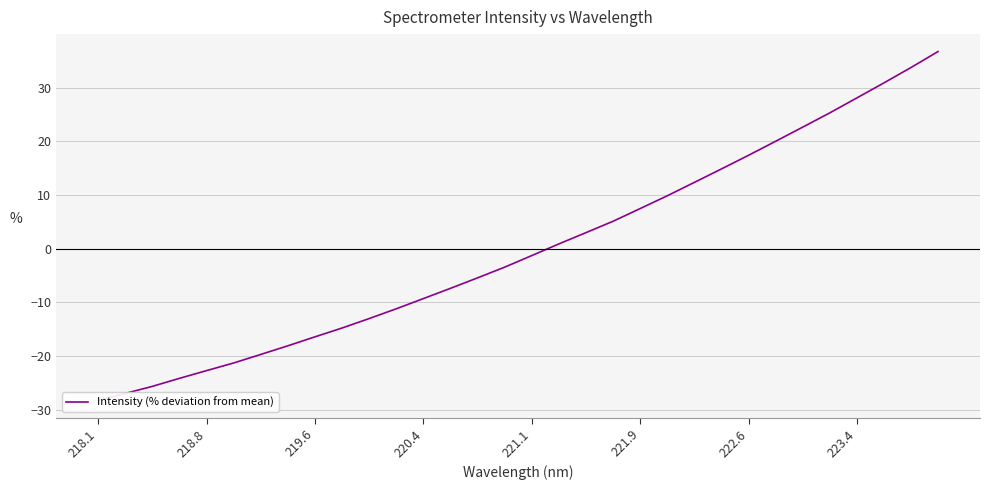

Does the chart display data point markers on the line(s)?

No